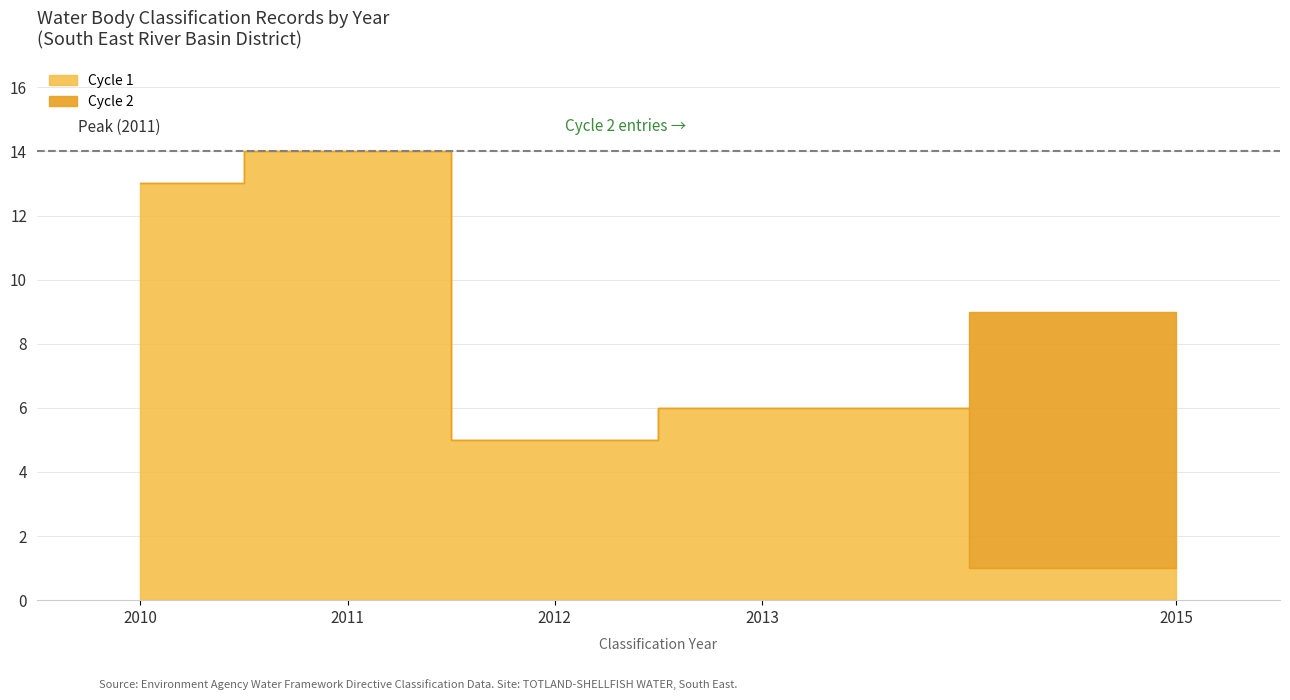

How many values are between 2010 and 2013?

34